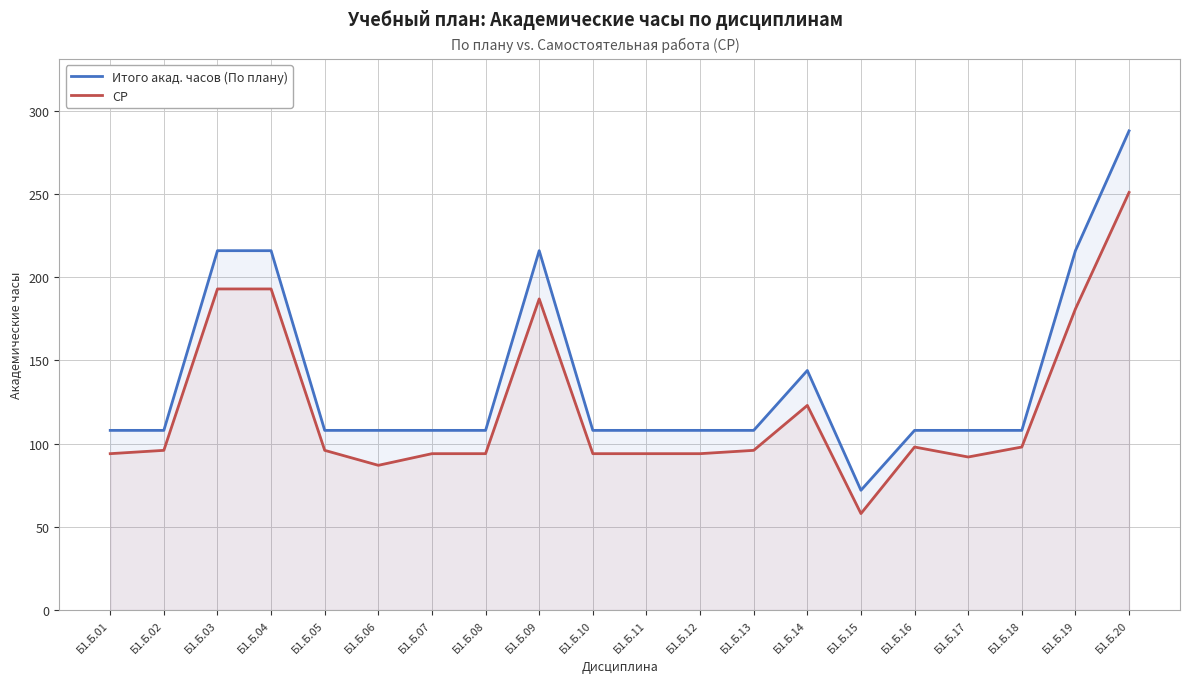

List the series in order of their peak value, lowest first.

СР, Итого акад. часов (По плану)